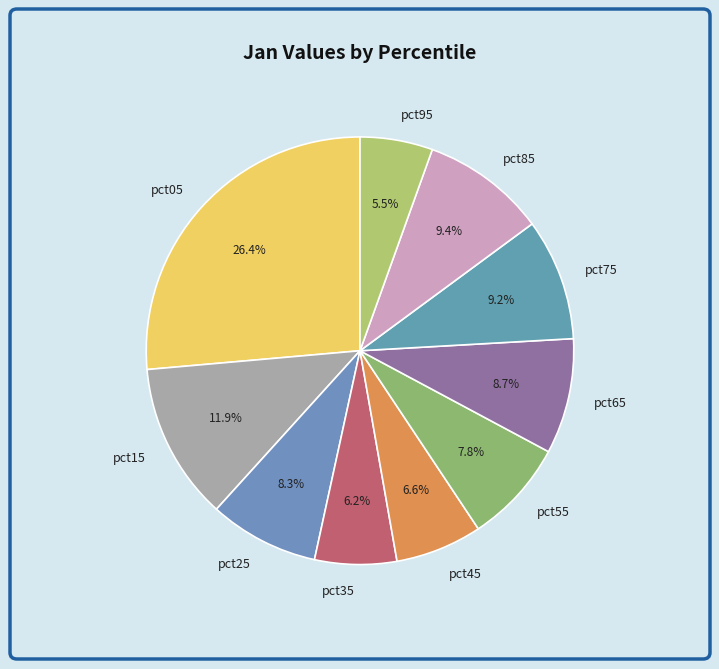

Combined, do pct35 and pct45 account for over 50%?

No